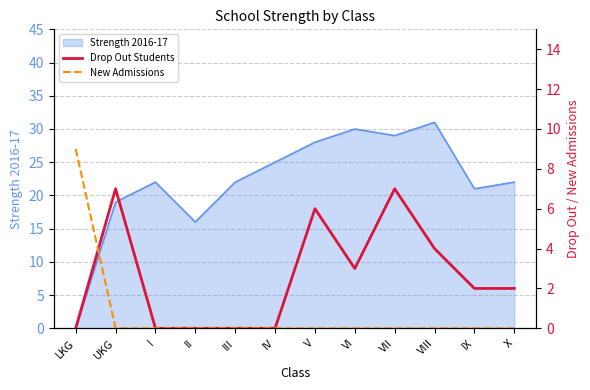

How many Drop Out Students values are between 0 and 6?

10